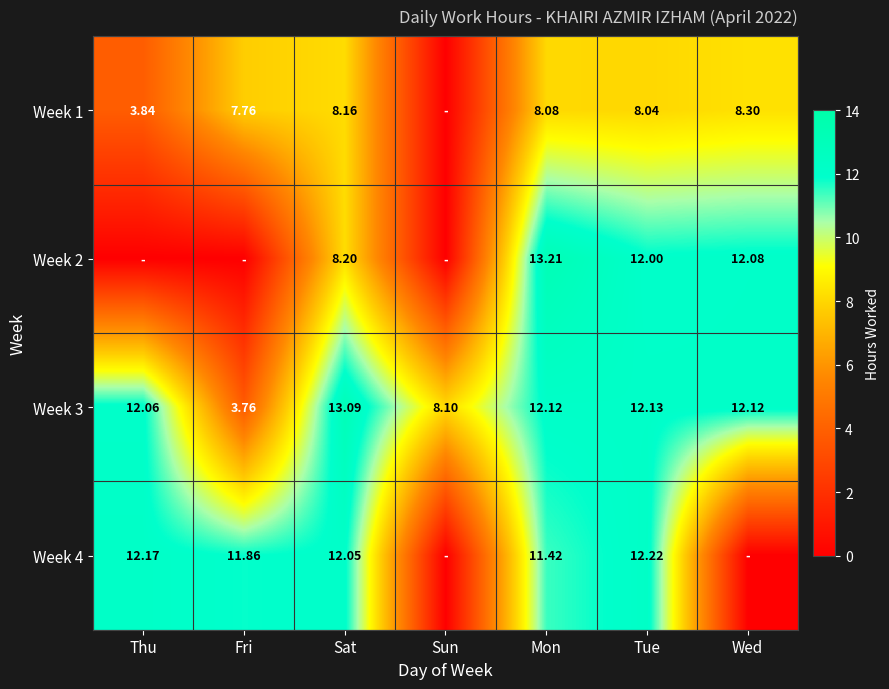

What is the total value across all series at Tue?

44.4